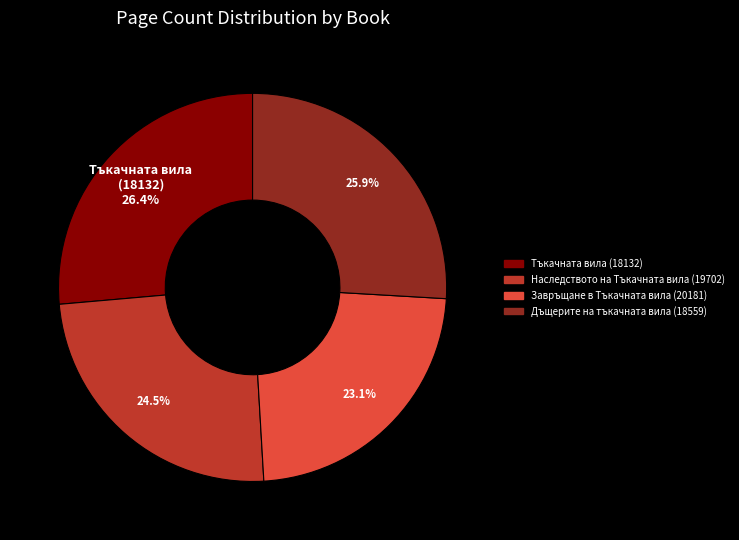

The Завръщане в Тъкачната вила (20181) slice represents 34% of the pie. True or false?

False